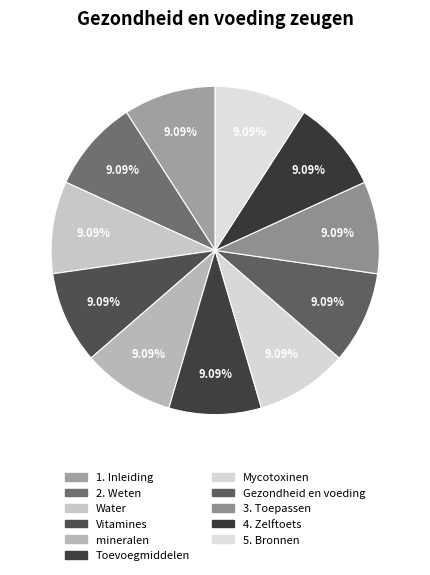

To the nearest percent, what percentage of the pie is 5. Bronnen?

9%